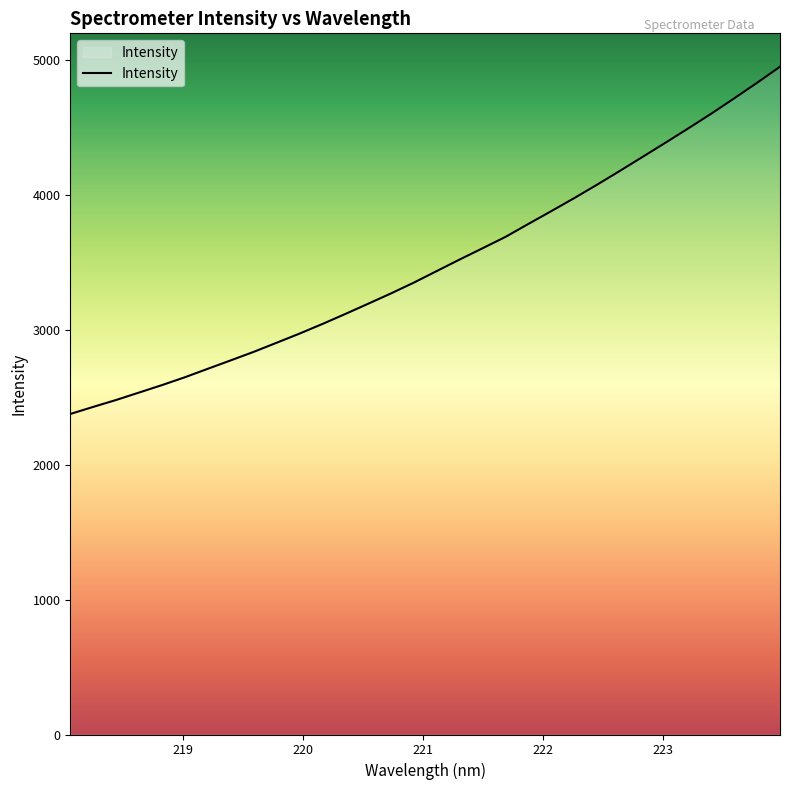

What is the greatest value displayed?

4949.0